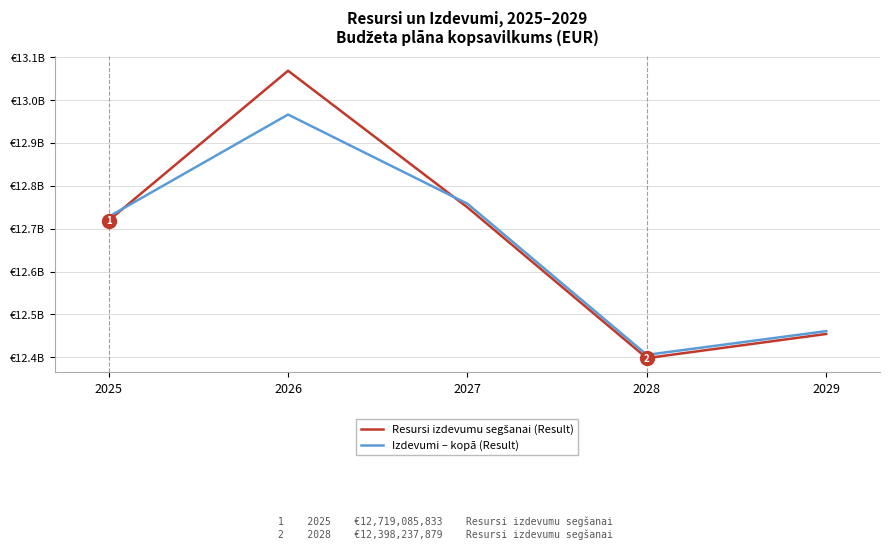

In Izdevumi – kopā (Result), how many points are lower than both neighbors (excluding endpoints)?

1